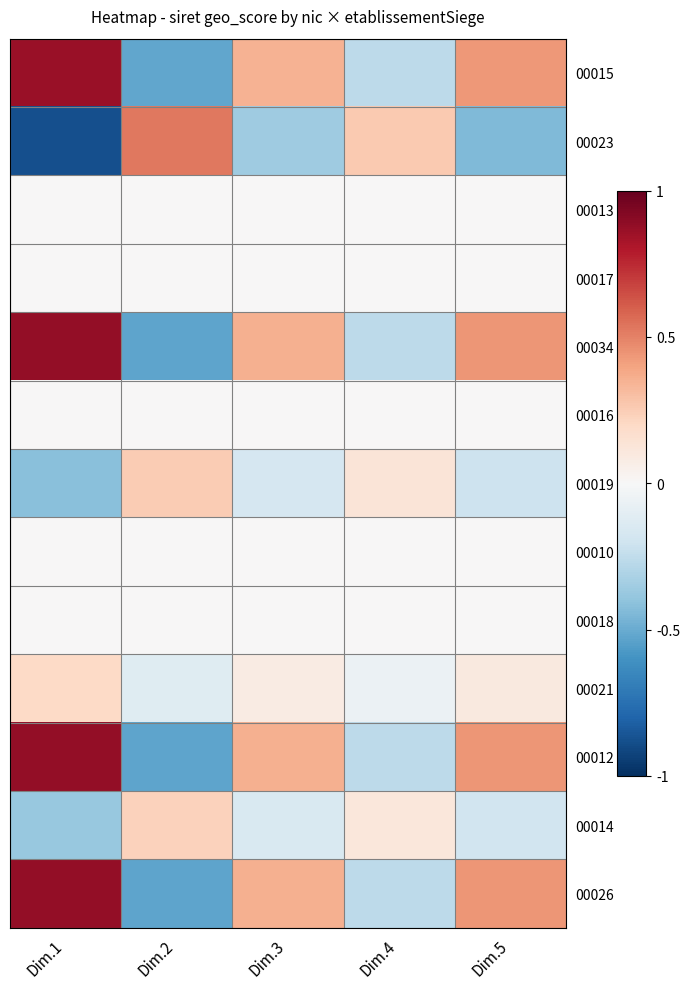

Reading right to left, what are all the values shown in this chart?

00015: Dim.5=0.4	Dim.4=-0.3	Dim.3=0.3	Dim.2=-0.5	Dim.1=0.9
00023: Dim.5=-0.4	Dim.4=0.3	Dim.3=-0.4	Dim.2=0.5	Dim.1=-0.9
00013: Dim.5=0.0	Dim.4=-0.0	Dim.3=0.0	Dim.2=-0.0	Dim.1=0.0
00017: Dim.5=0.0	Dim.4=-0.0	Dim.3=0.0	Dim.2=-0.0	Dim.1=0.0
00034: Dim.5=0.4	Dim.4=-0.3	Dim.3=0.4	Dim.2=-0.5	Dim.1=0.9
00016: Dim.5=0.0	Dim.4=-0.0	Dim.3=0.0	Dim.2=-0.0	Dim.1=0.0
00019: Dim.5=-0.2	Dim.4=0.1	Dim.3=-0.2	Dim.2=0.3	Dim.1=-0.4
00010: Dim.5=0.0	Dim.4=-0.0	Dim.3=0.0	Dim.2=-0.0	Dim.1=0.0
00018: Dim.5=0.0	Dim.4=-0.0	Dim.3=0.0	Dim.2=-0.0	Dim.1=0.0
00021: Dim.5=0.1	Dim.4=-0.1	Dim.3=0.1	Dim.2=-0.1	Dim.1=0.2
00012: Dim.5=0.4	Dim.4=-0.3	Dim.3=0.4	Dim.2=-0.5	Dim.1=0.9
00014: Dim.5=-0.2	Dim.4=0.1	Dim.3=-0.2	Dim.2=0.2	Dim.1=-0.4
00026: Dim.5=0.4	Dim.4=-0.3	Dim.3=0.4	Dim.2=-0.5	Dim.1=0.9